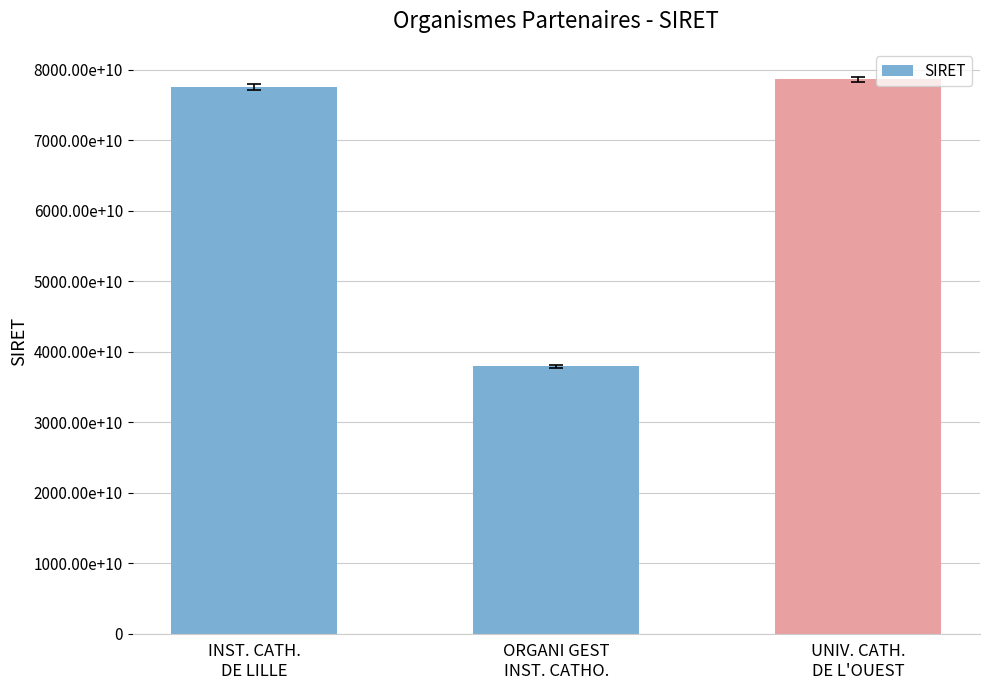

Does the chart contain any negative values?

No